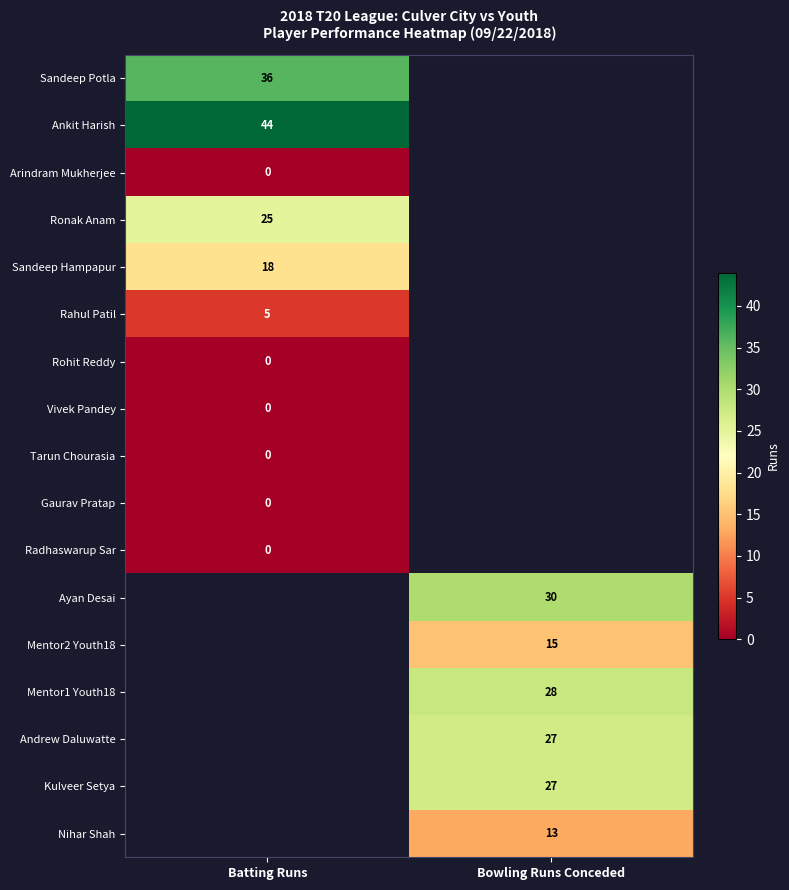

Is the value of Nihar Shah at Bowling Runs Conceded greater than the value of Rohit Reddy at Batting Runs?

Yes